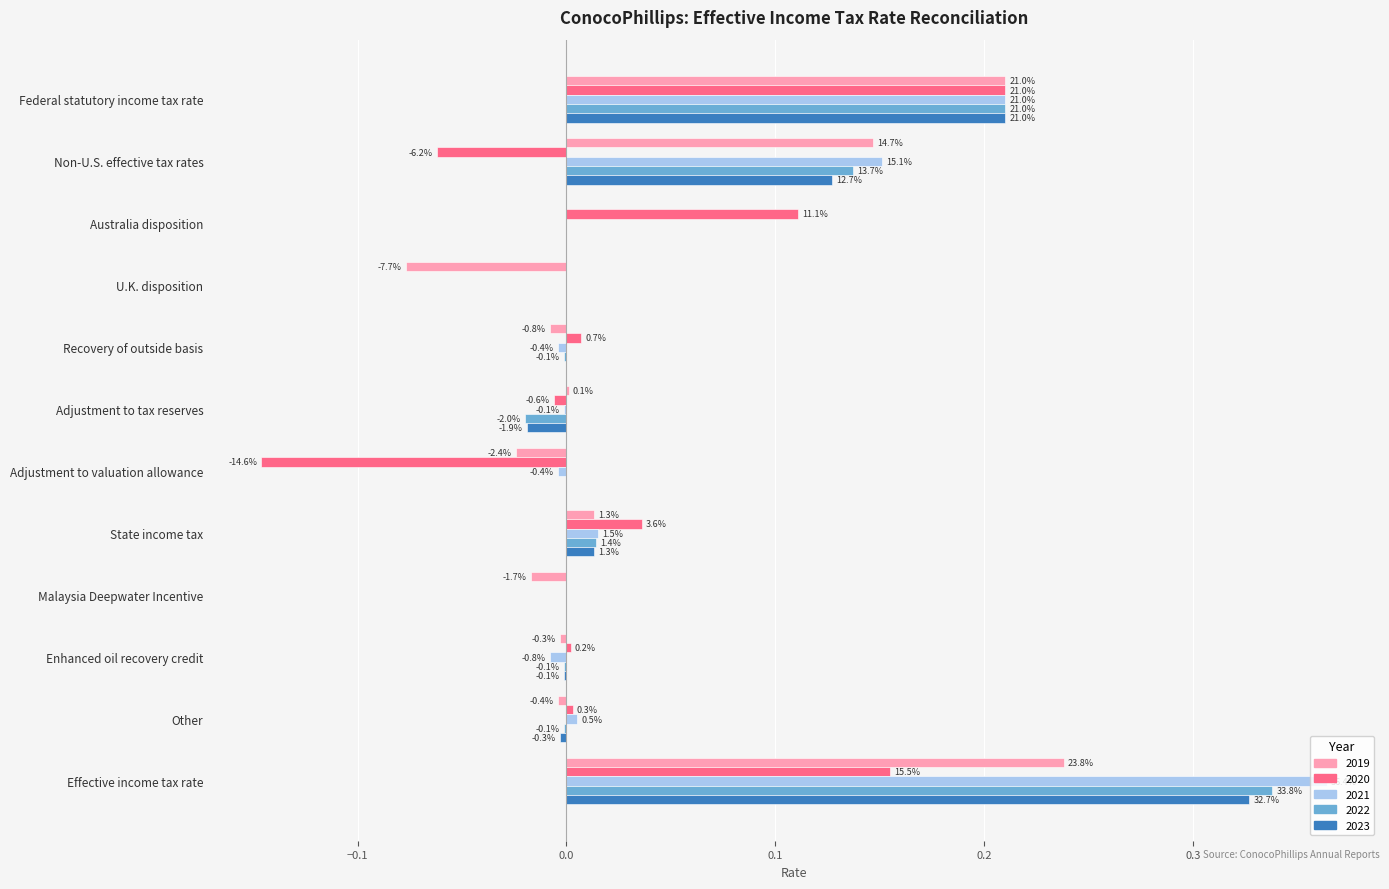

Reading right to left, what are all the values shown in this chart?

2019: Effective income tax rate=0.2	Other=-0.0	Enhanced oil recovery credit=-0.0	Malaysia Deepwater Incentive=-0.0	State income tax=0.0	Adjustment to valuation allowance=-0.0	Adjustment to tax reserves=0.0	Recovery of outside basis=-0.0	U.K. disposition=-0.1	Australia disposition=0.0	Non-U.S. effective tax rates=0.1	Federal statutory income tax rate=0.2
2020: Effective income tax rate=0.2	Other=0.0	Enhanced oil recovery credit=0.0	Malaysia Deepwater Incentive=0.0	State income tax=0.0	Adjustment to valuation allowance=-0.1	Adjustment to tax reserves=-0.0	Recovery of outside basis=0.0	U.K. disposition=0.0	Australia disposition=0.1	Non-U.S. effective tax rates=-0.1	Federal statutory income tax rate=0.2
2021: Effective income tax rate=0.4	Other=0.0	Enhanced oil recovery credit=-0.0	Malaysia Deepwater Incentive=0.0	State income tax=0.0	Adjustment to valuation allowance=-0.0	Adjustment to tax reserves=-0.0	Recovery of outside basis=-0.0	U.K. disposition=0.0	Australia disposition=0.0	Non-U.S. effective tax rates=0.2	Federal statutory income tax rate=0.2
2022: Effective income tax rate=0.3	Other=-0.0	Enhanced oil recovery credit=-0.0	Malaysia Deepwater Incentive=0.0	State income tax=0.0	Adjustment to valuation allowance=0.0	Adjustment to tax reserves=-0.0	Recovery of outside basis=-0.0	U.K. disposition=0.0	Australia disposition=0.0	Non-U.S. effective tax rates=0.1	Federal statutory income tax rate=0.2
2023: Effective income tax rate=0.3	Other=-0.0	Enhanced oil recovery credit=-0.0	Malaysia Deepwater Incentive=0.0	State income tax=0.0	Adjustment to valuation allowance=0.0	Adjustment to tax reserves=-0.0	Recovery of outside basis=0.0	U.K. disposition=0.0	Australia disposition=0.0	Non-U.S. effective tax rates=0.1	Federal statutory income tax rate=0.2